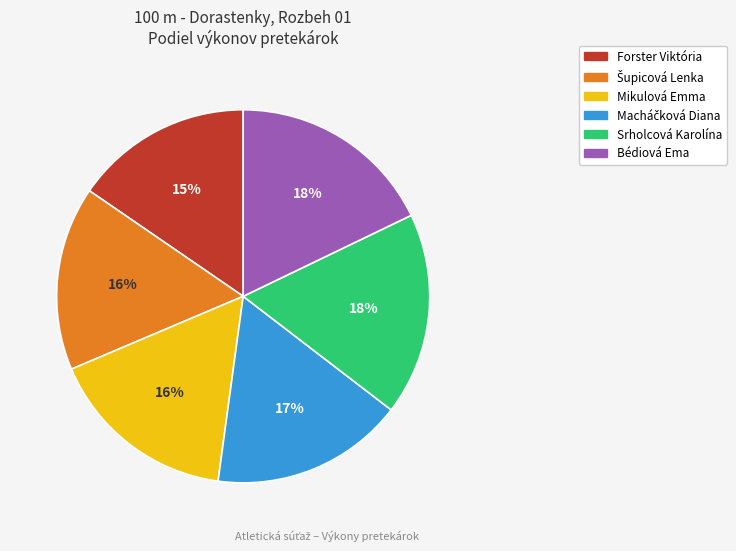

Count the number of slices in the pie.

6